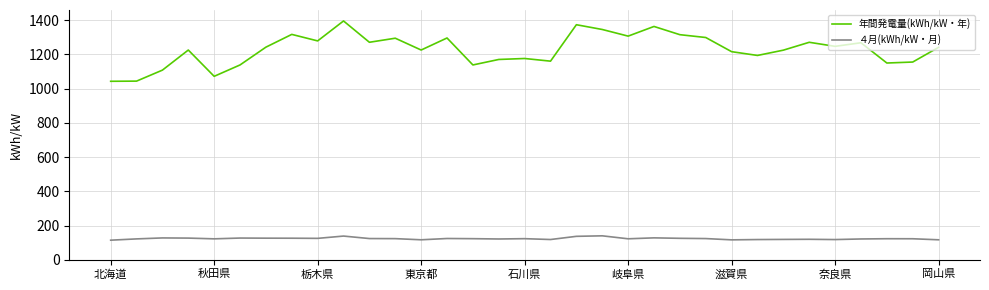

Which series has the largest range (max minus min)?

年間発電量(kWh/kW・年)